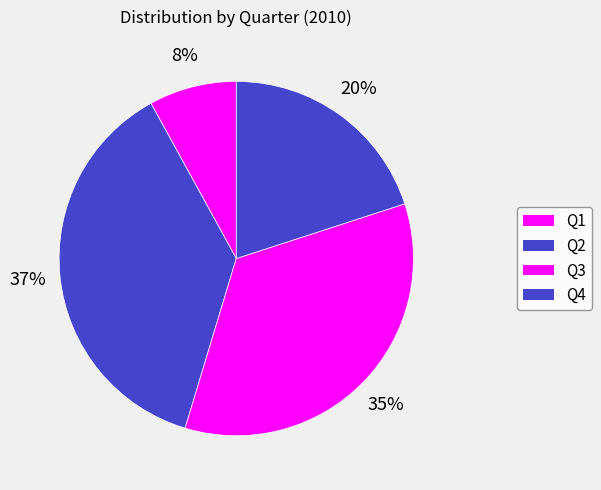

How many segments does this pie chart have?

4